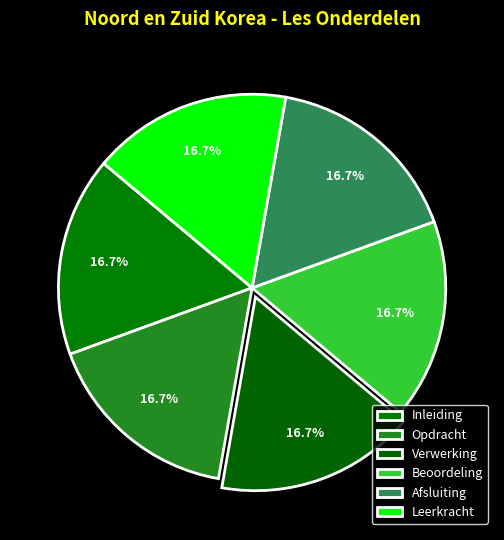

To the nearest percent, what is the combined percentage of Beoordeling and Opdracht?

33%